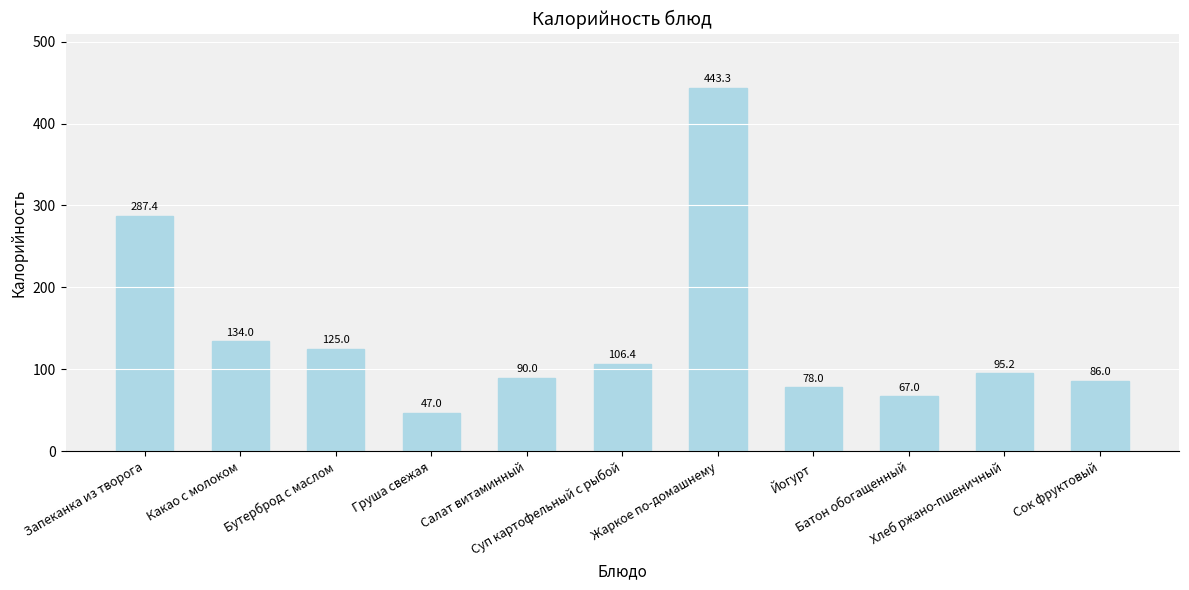

How many values exceed 95?

6